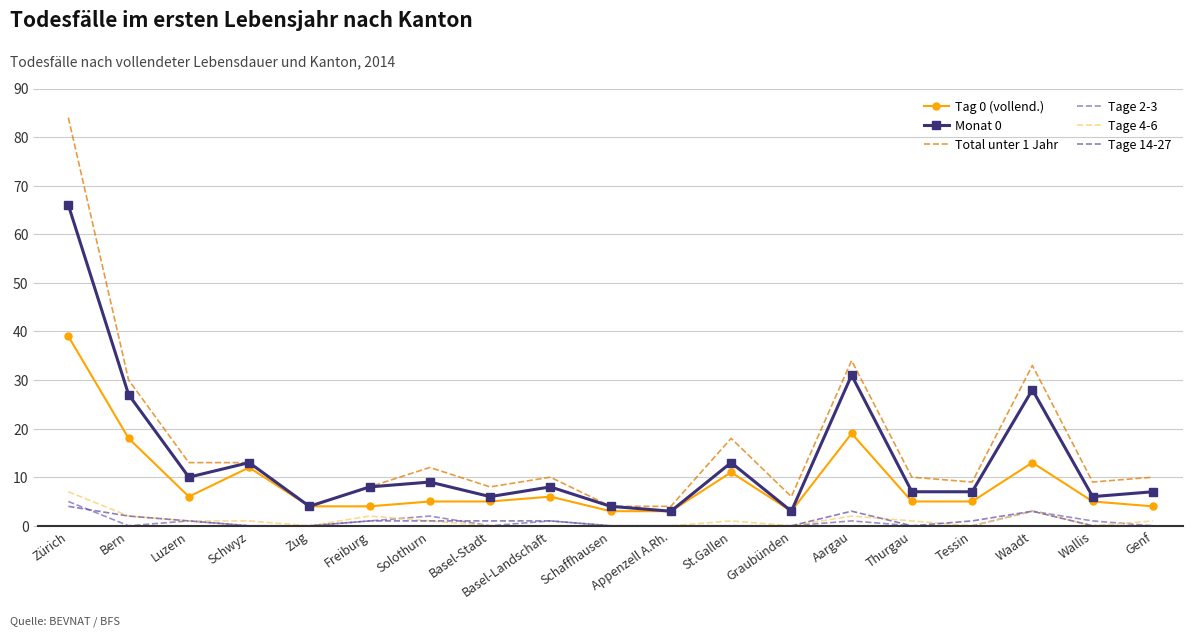

How many positive values does the Tage 2-3 series have?

8